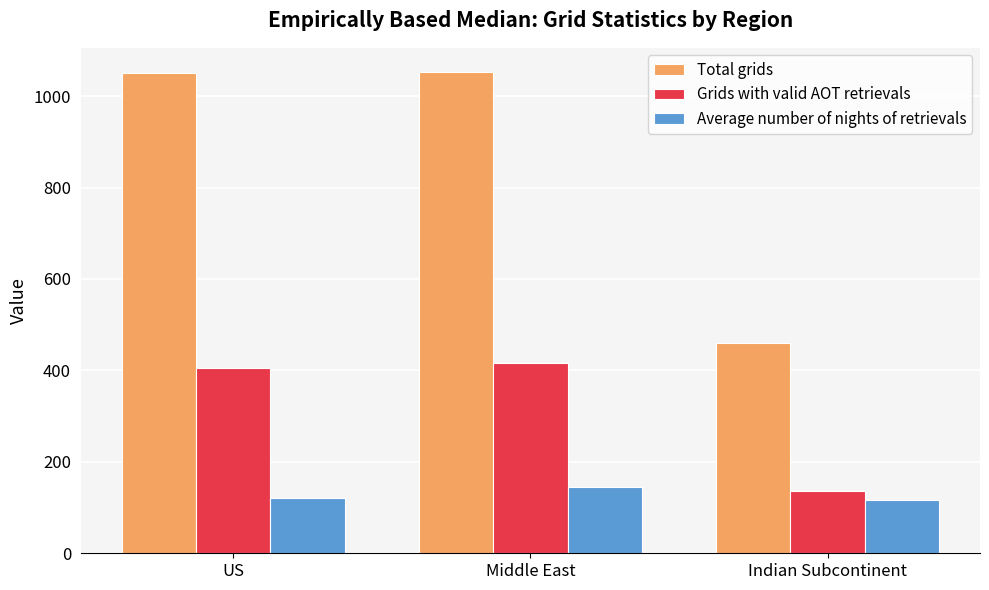

The Grids with valid AOT retrievals series shows 416.0 at Middle East. True or false?

True